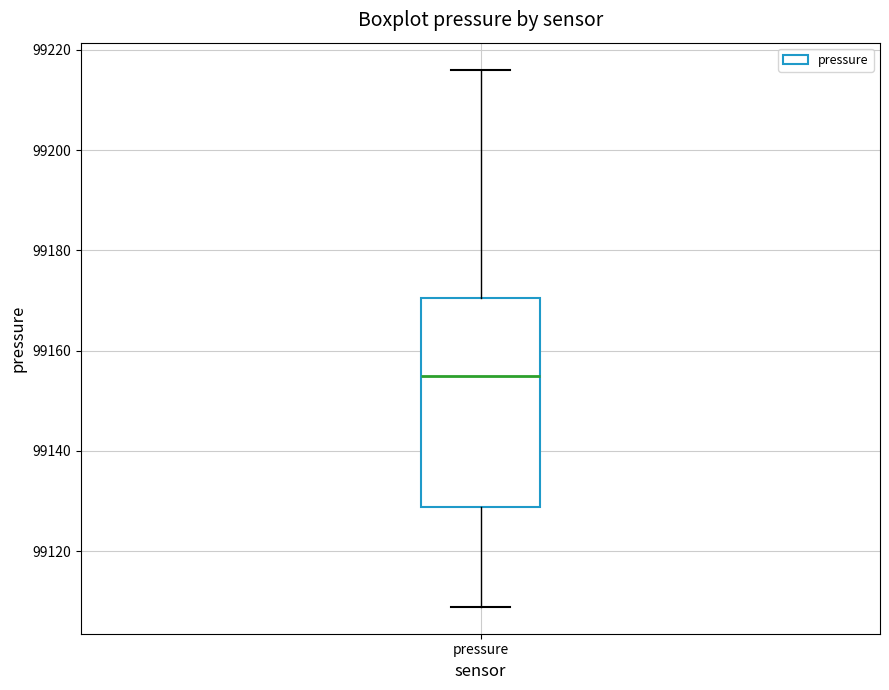

Read this box plot against the y-axis: the position of the median line, the range covered by the box, and the ends of both whiskers. The values are not printed on the chart, so give them approximately, as read against the axis.

median 99156, box 99128 to 99170, whiskers 99108 to 99216